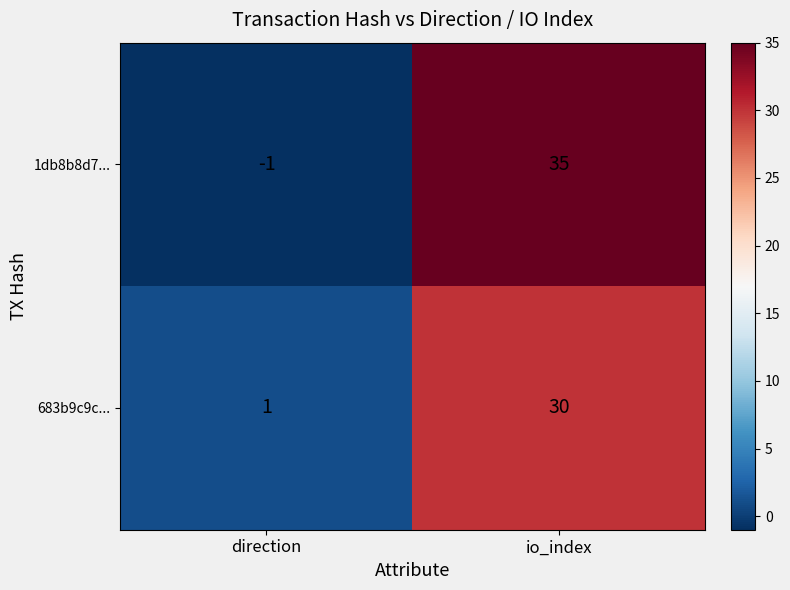

How many data points does each series have?

2